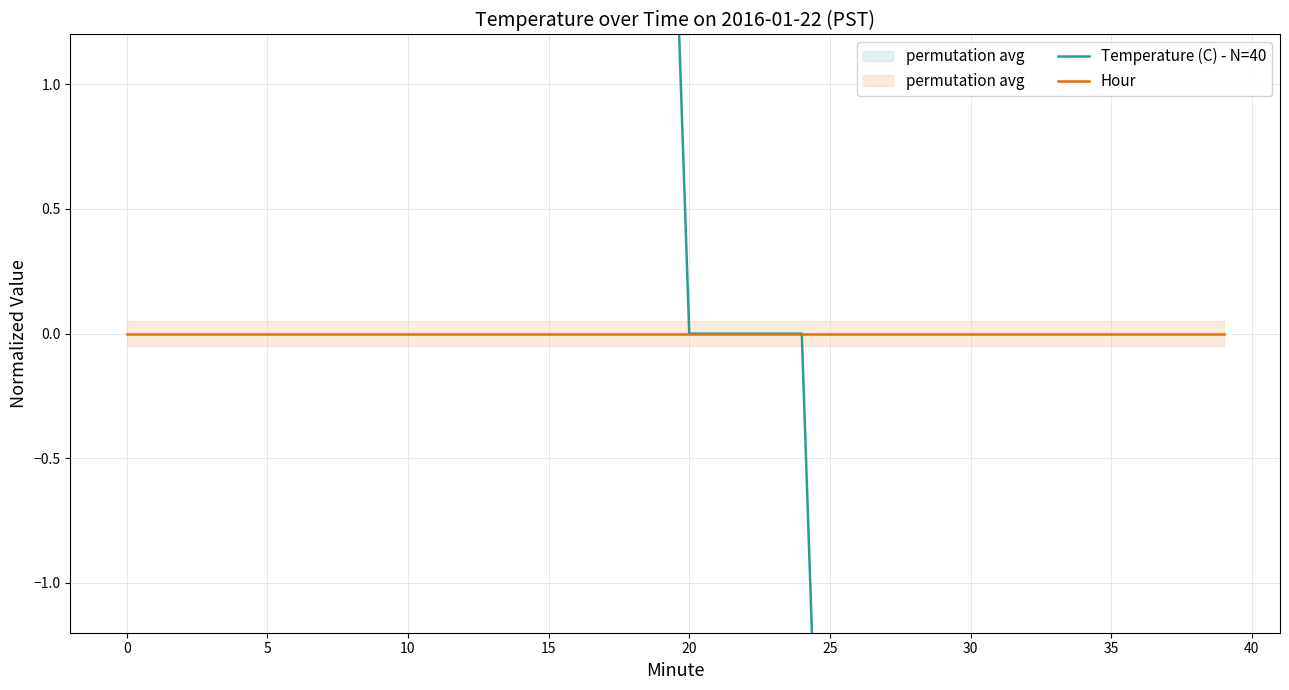

What is the greatest value displayed?

3.3